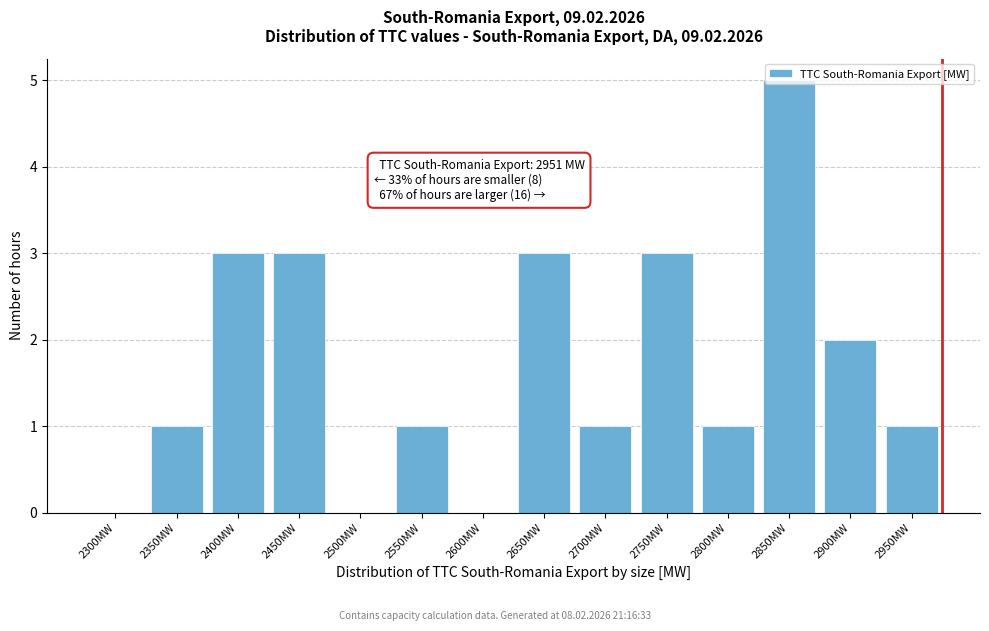

Which has a higher value, 2400MW or 2800MW?

2400MW